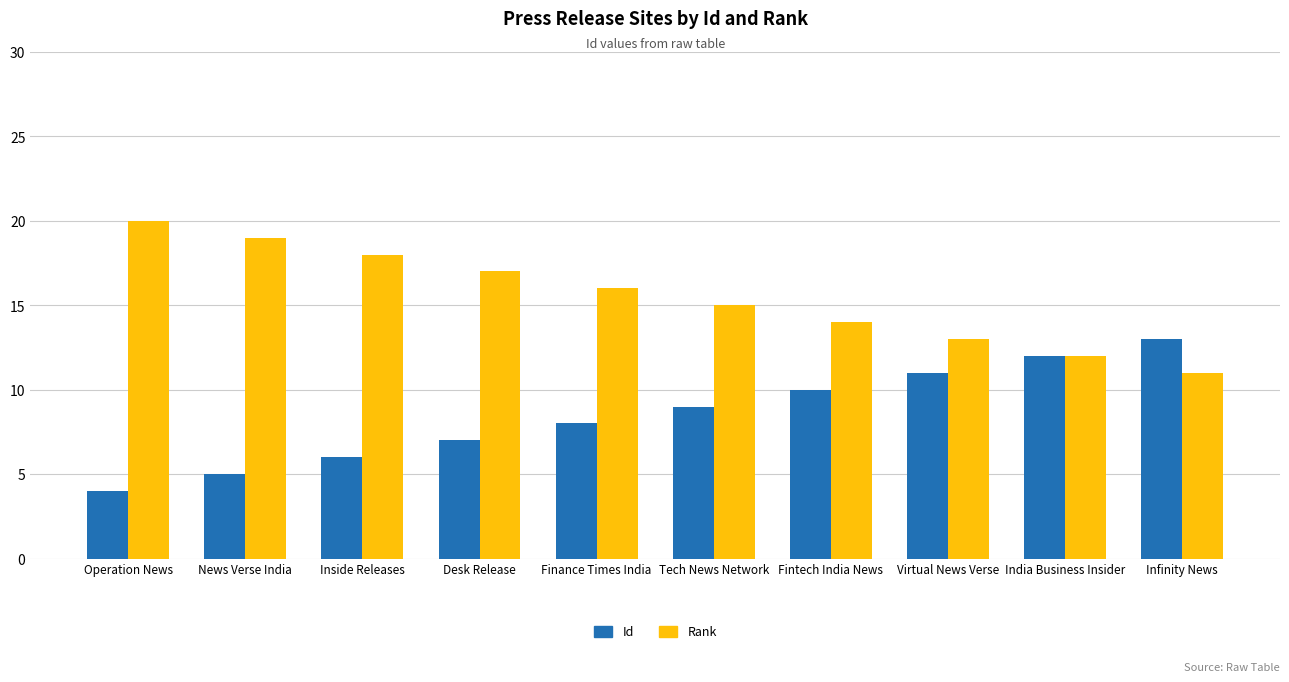

What is the spread (max minus min) of values at Fintech India News?

4